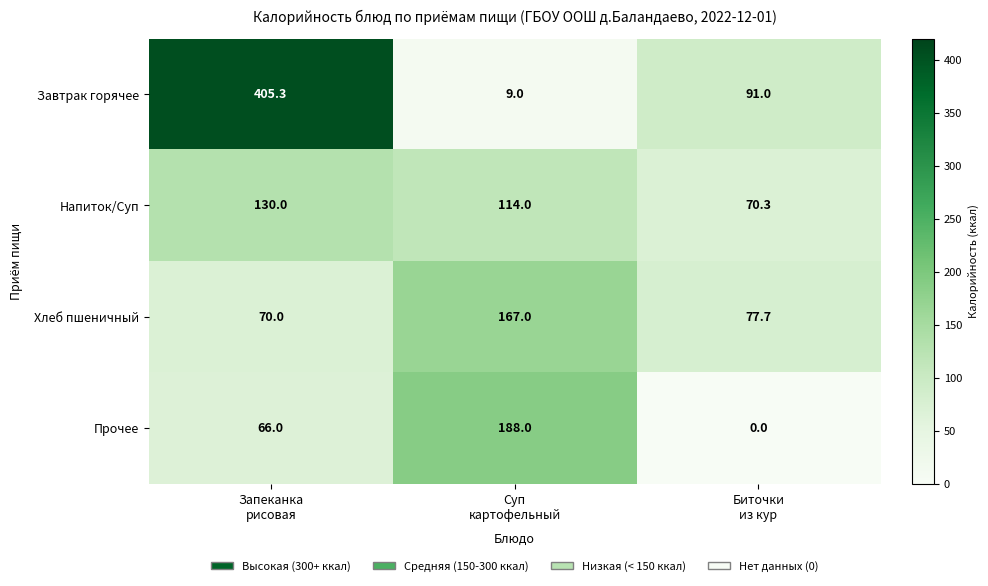

What is the average value of the Хлеб пшеничный series?

104.9